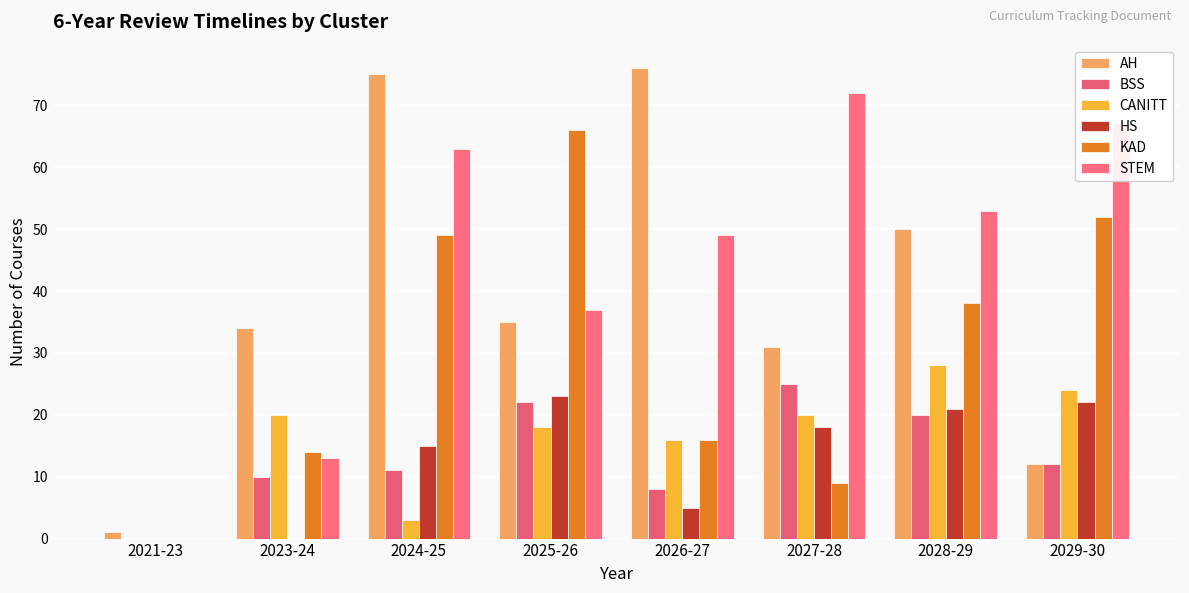

How many categories are shown in the chart?

8